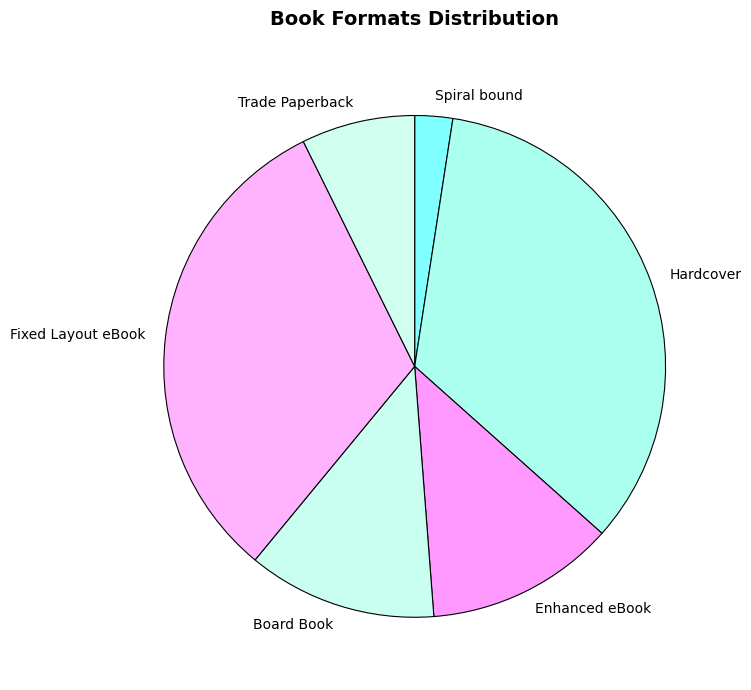

Is Spiral bound the majority of the pie?

No